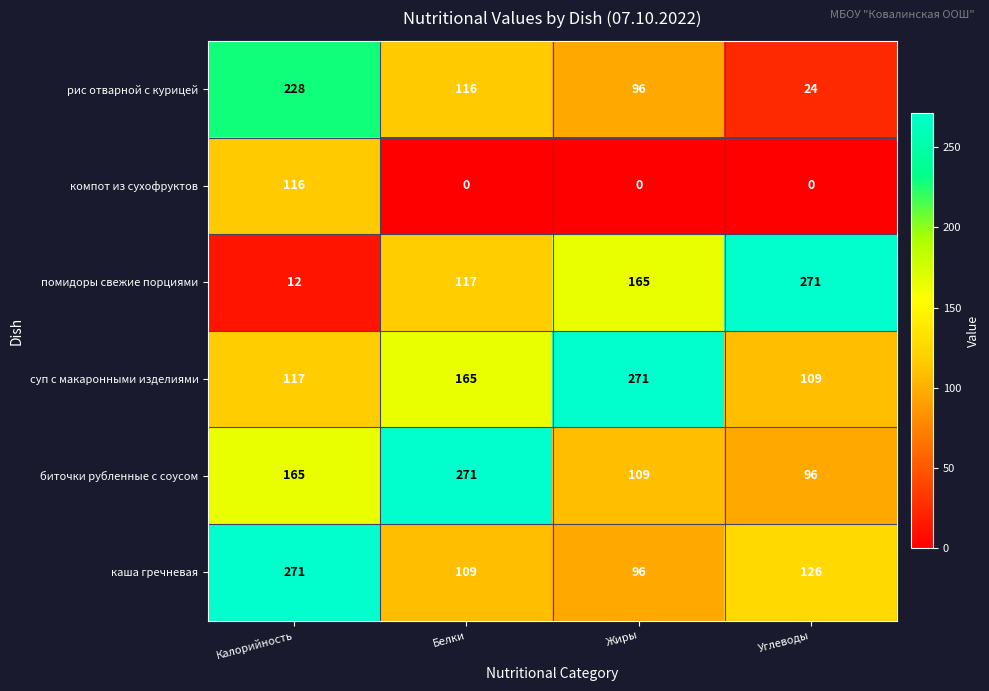

The value of рис отварной с курицей at Жиры is 44. True or false?

False